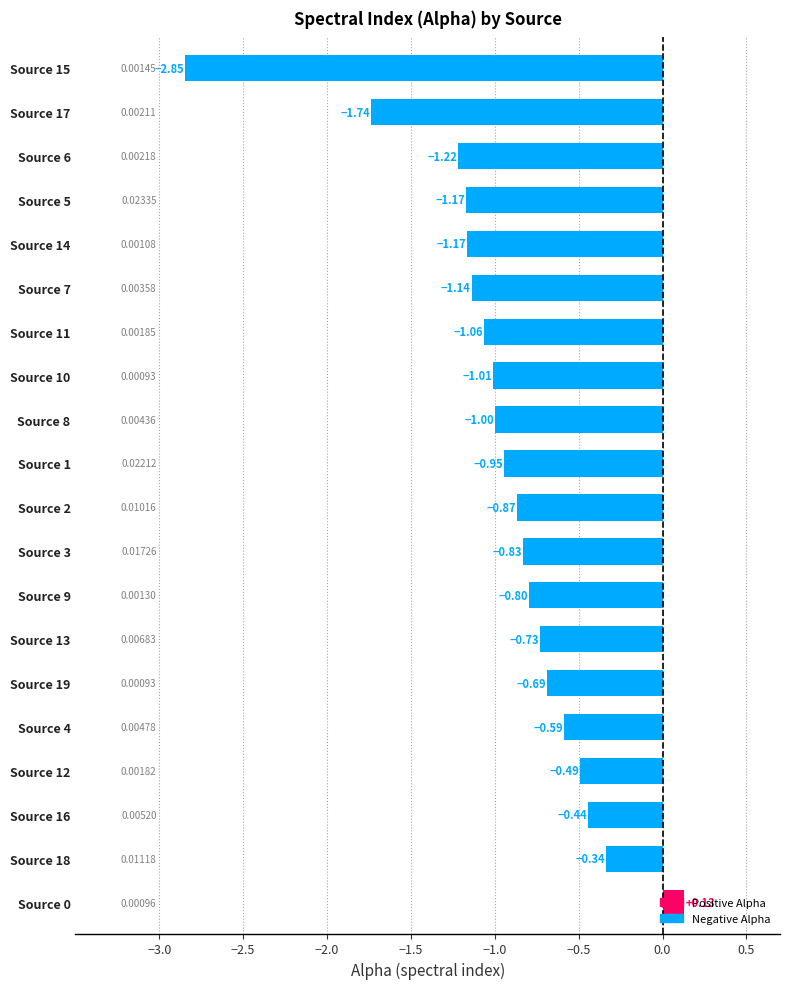

Which has a higher value, Source 17 or Source 0?

Source 0